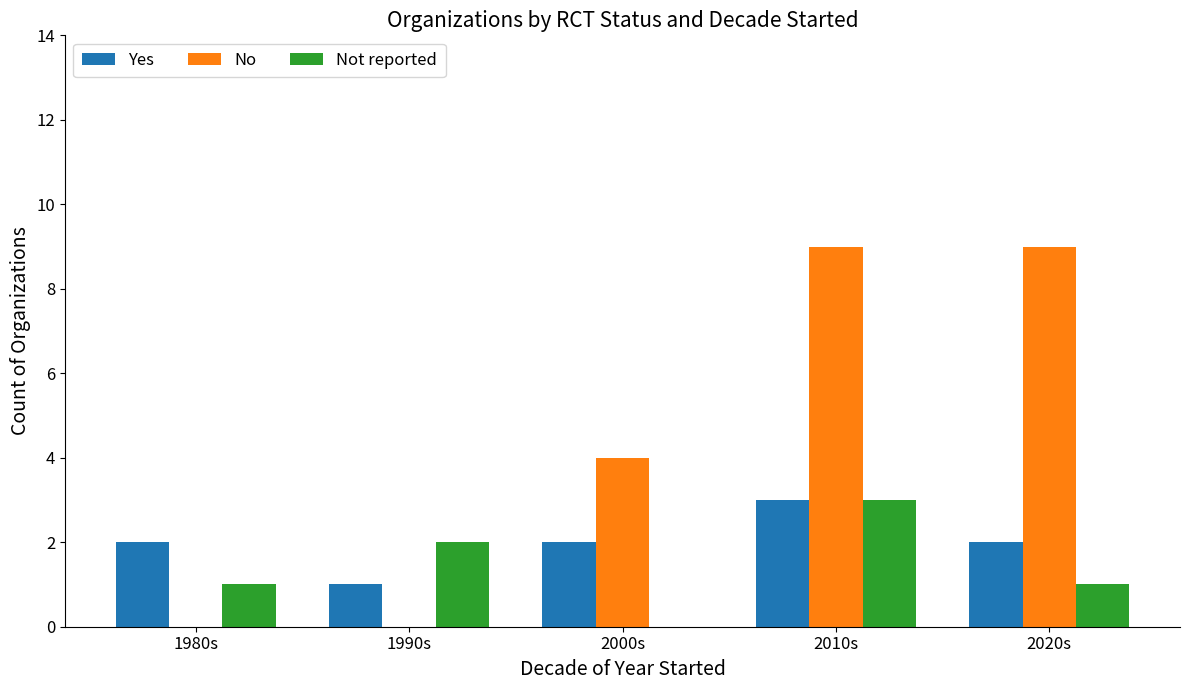

Which series has the largest total across all categories?

No